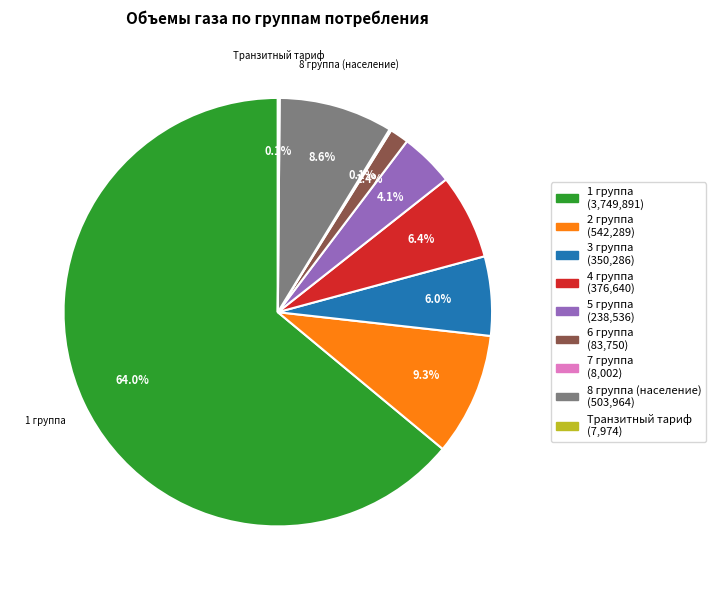

Which slice is the largest?

1 группа